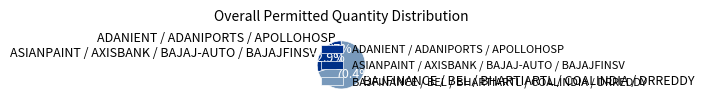

How many segments does this pie chart have?

3